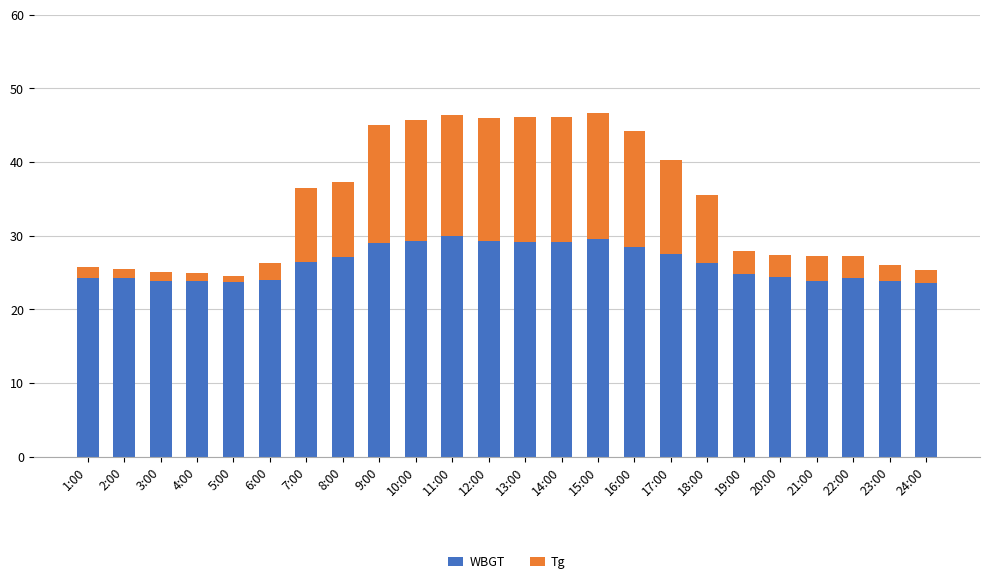

What is the highest value of the WBGT series?

29.9